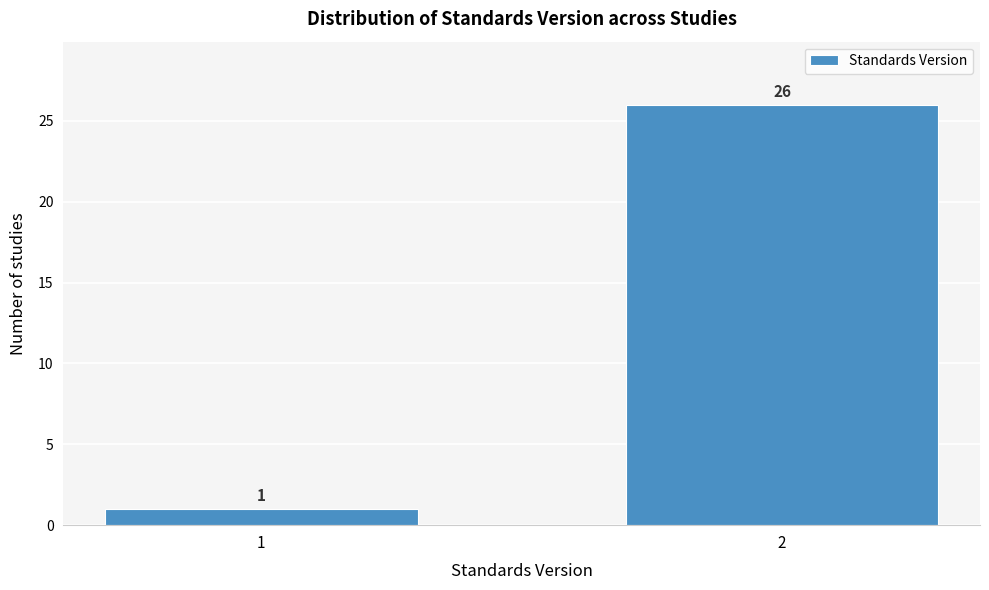

Reading right to left, extract all data points from this chart.

2=26	1=1